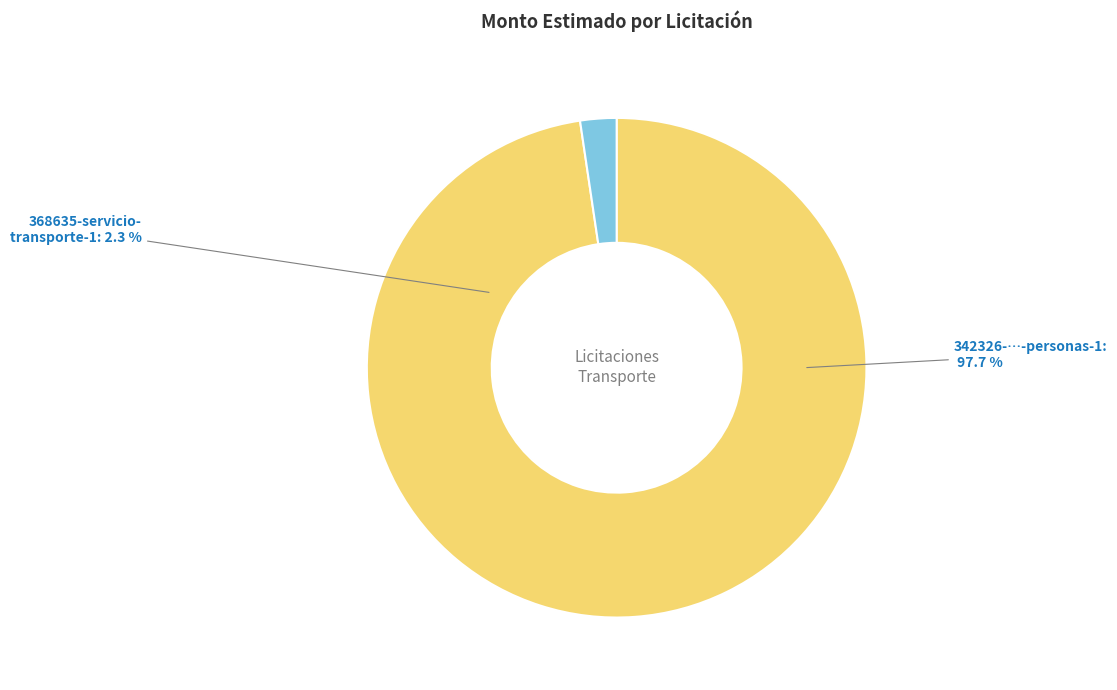

To the nearest percent, what portion does 342326-servicio-transporte-personas-1 represent?

98%